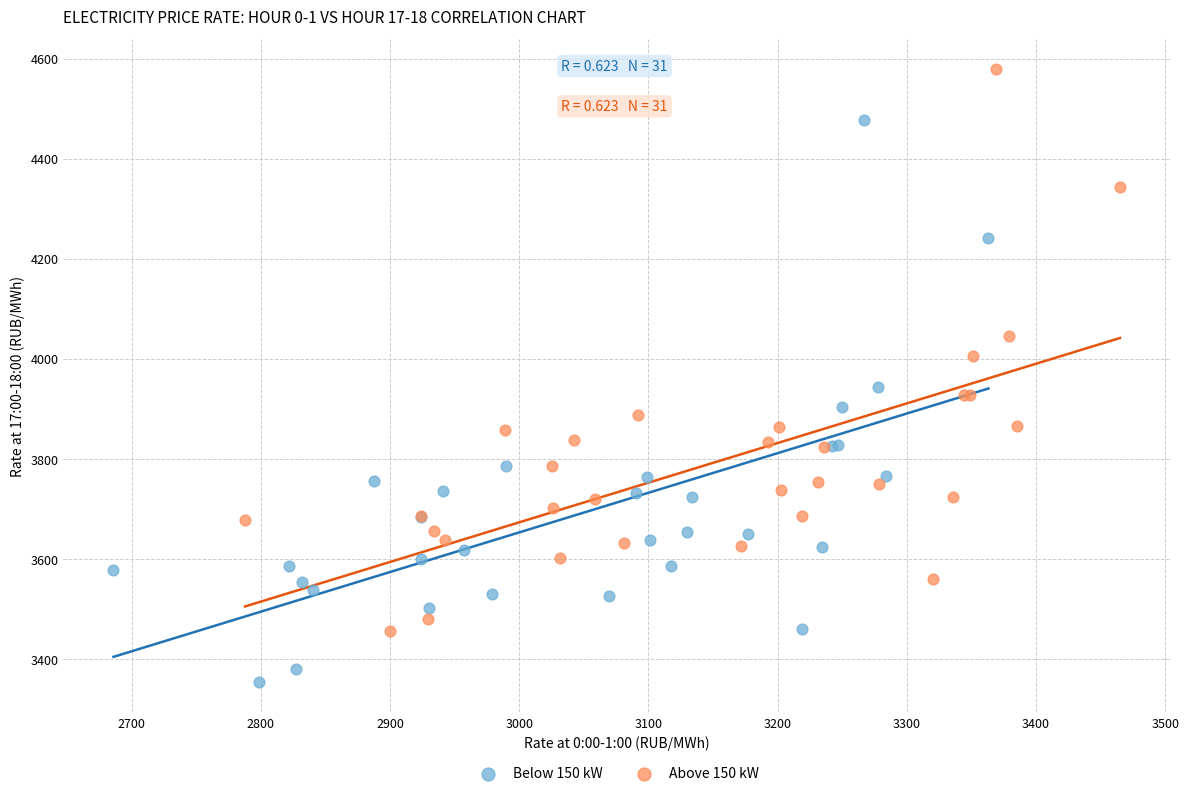

Which series contains the highest Y value?

Above 150 kW